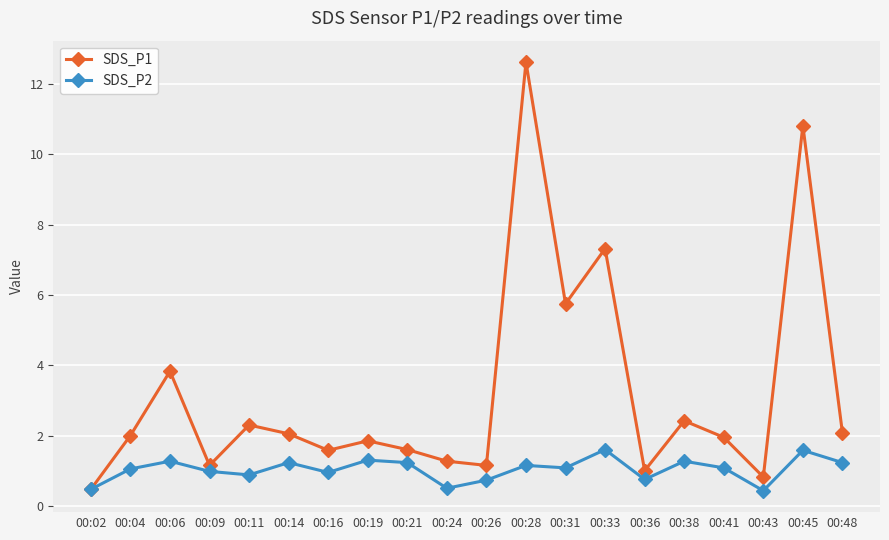

In SDS_P1, how many points are higher than both neighbors (excluding endpoints)?

7